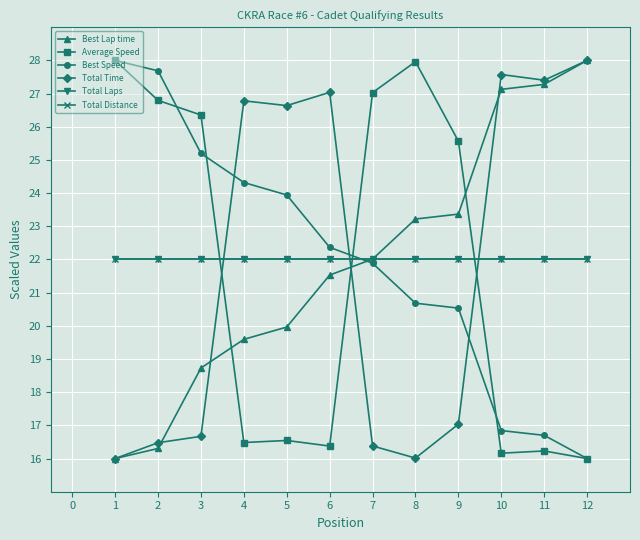

Is this an area chart (filled region under the line)?

No